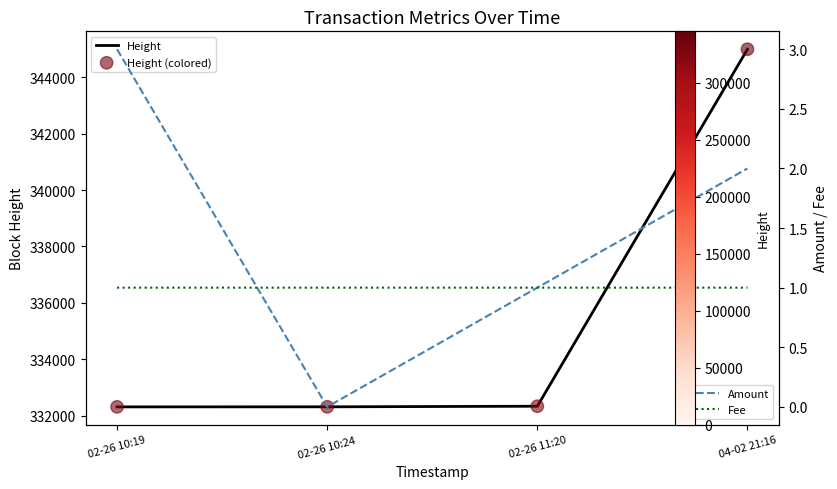

Is the value of Amount at 04-02 21:16 greater than the value of Fee at 02-26 10:19?

Yes